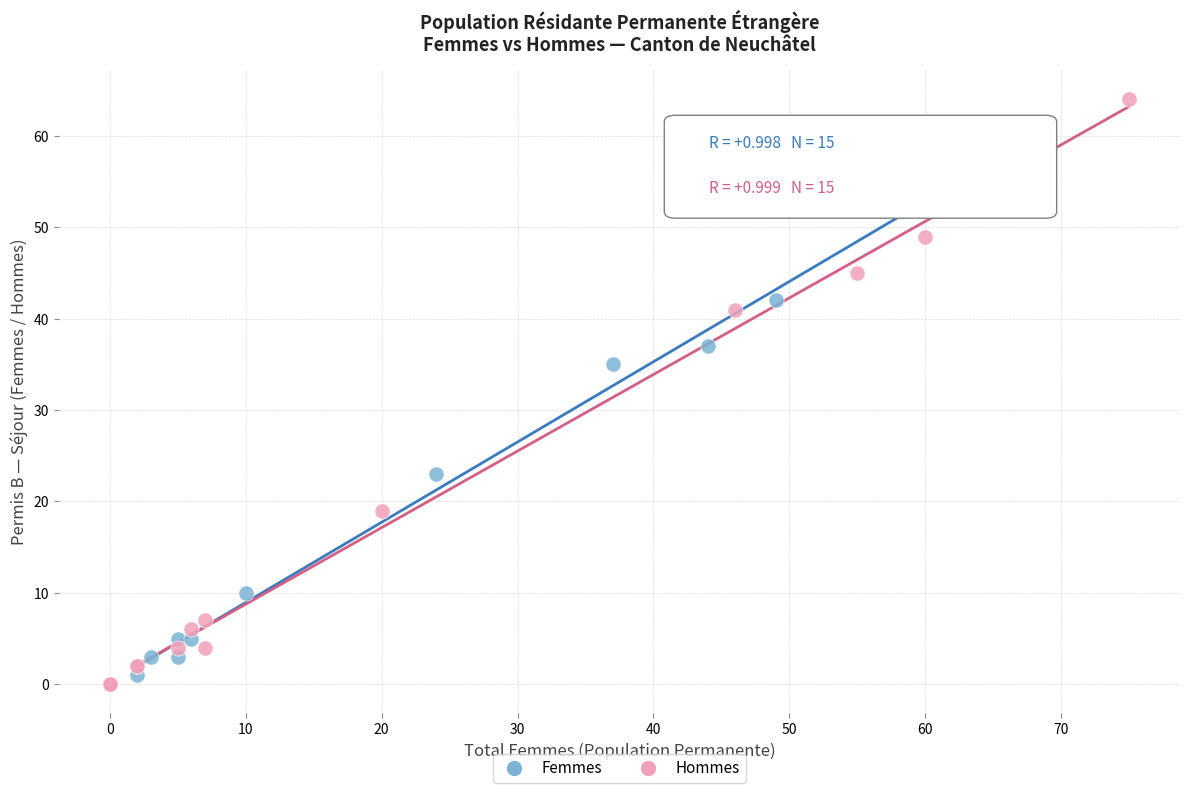

Which series reaches the maximum Y coordinate?

Hommes